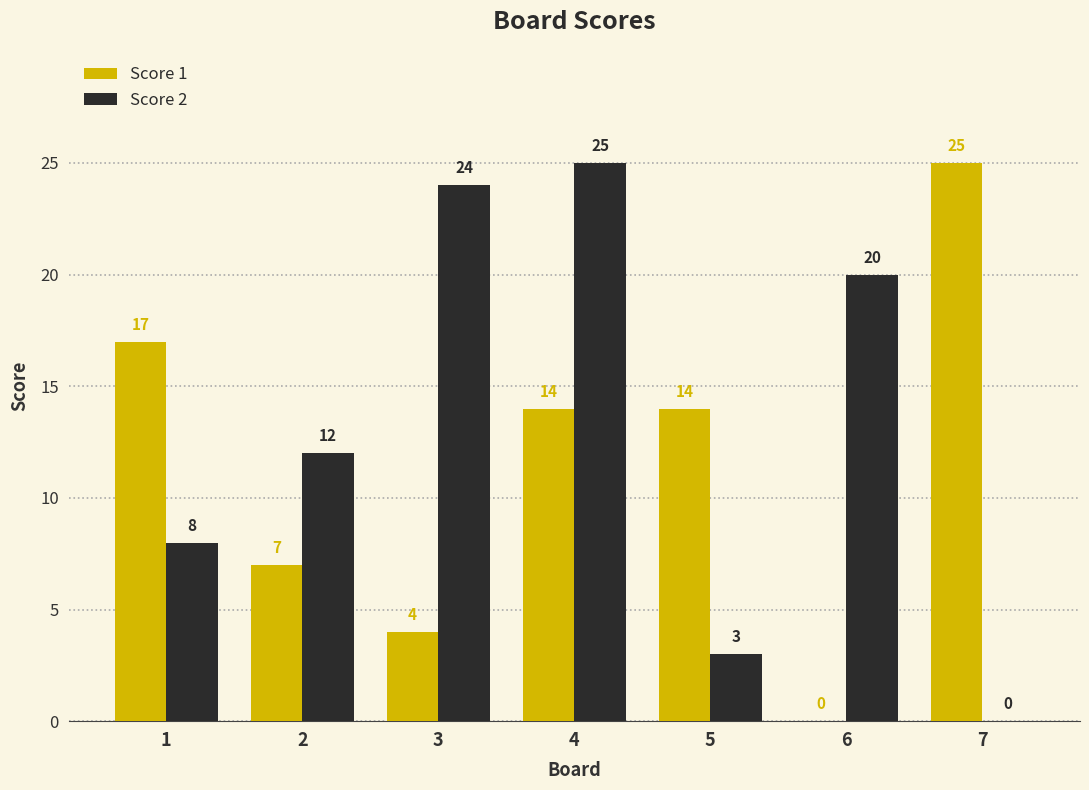

What is the sum of the Score 1 values at 7 and 1?

42